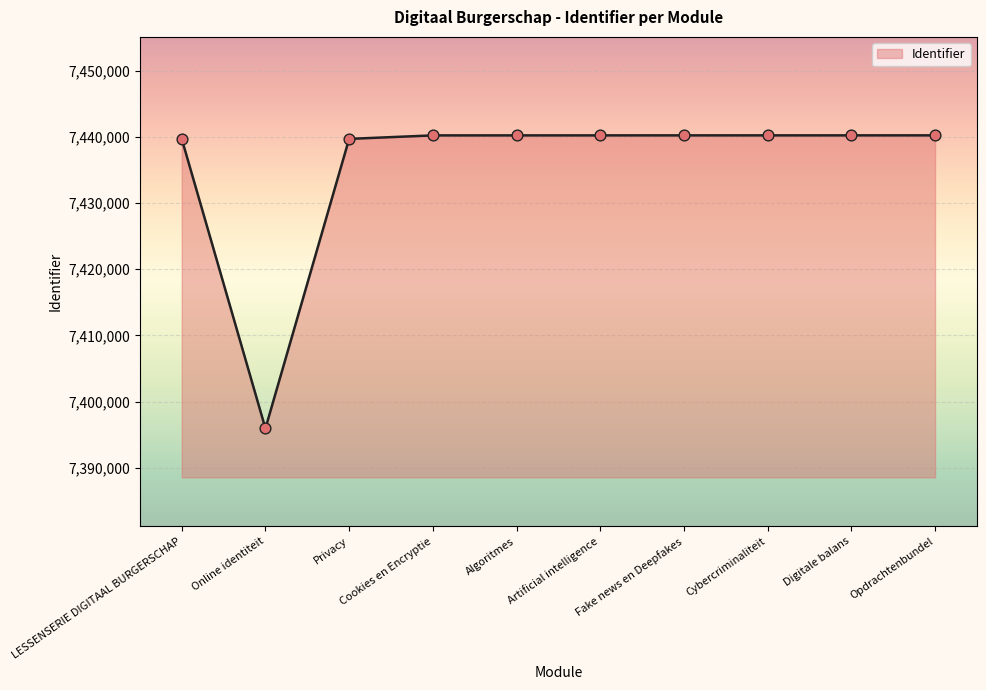

What is the change in value from Privacy to Fake news en Deepfakes?

+530